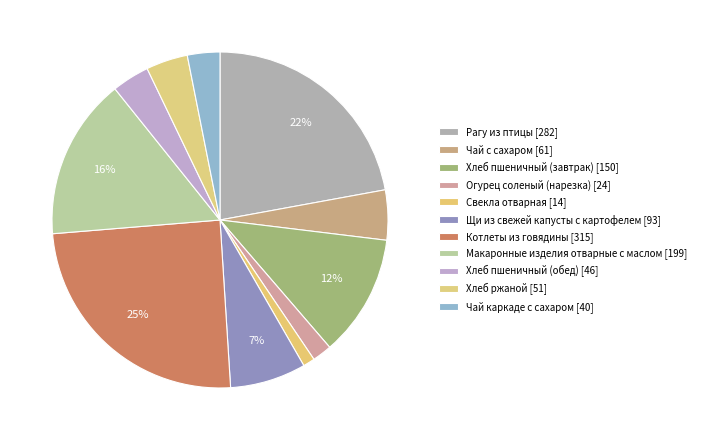

What is the largest slice in the pie chart?

Котлеты из говядины